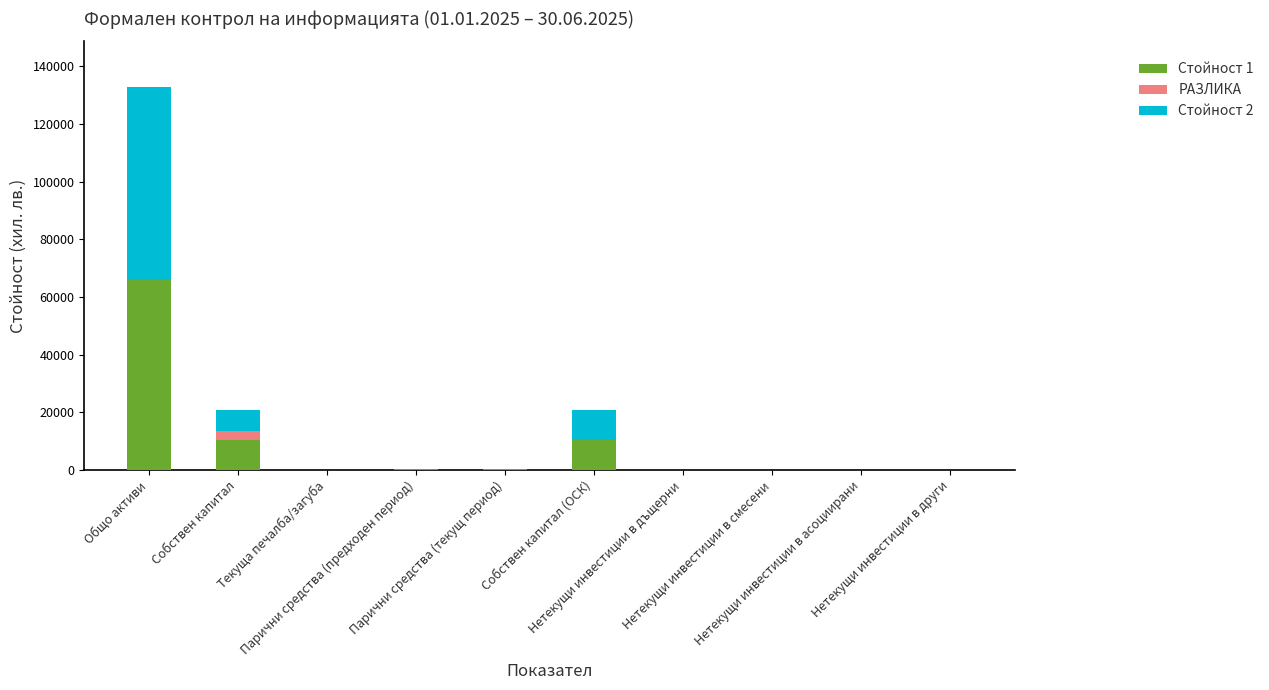

List the labels in order of РАЗЛИКА value, largest first.

Собствен капитал, Общо активи, Текуща печалба/загуба, Парични средства (предходен период), Парични средства (текущ период), Собствен капитал (ОСК), Нетекущи инвестиции в дъщерни, Нетекущи инвестиции в смесени, Нетекущи инвестиции в асоциирани, Нетекущи инвестиции в други